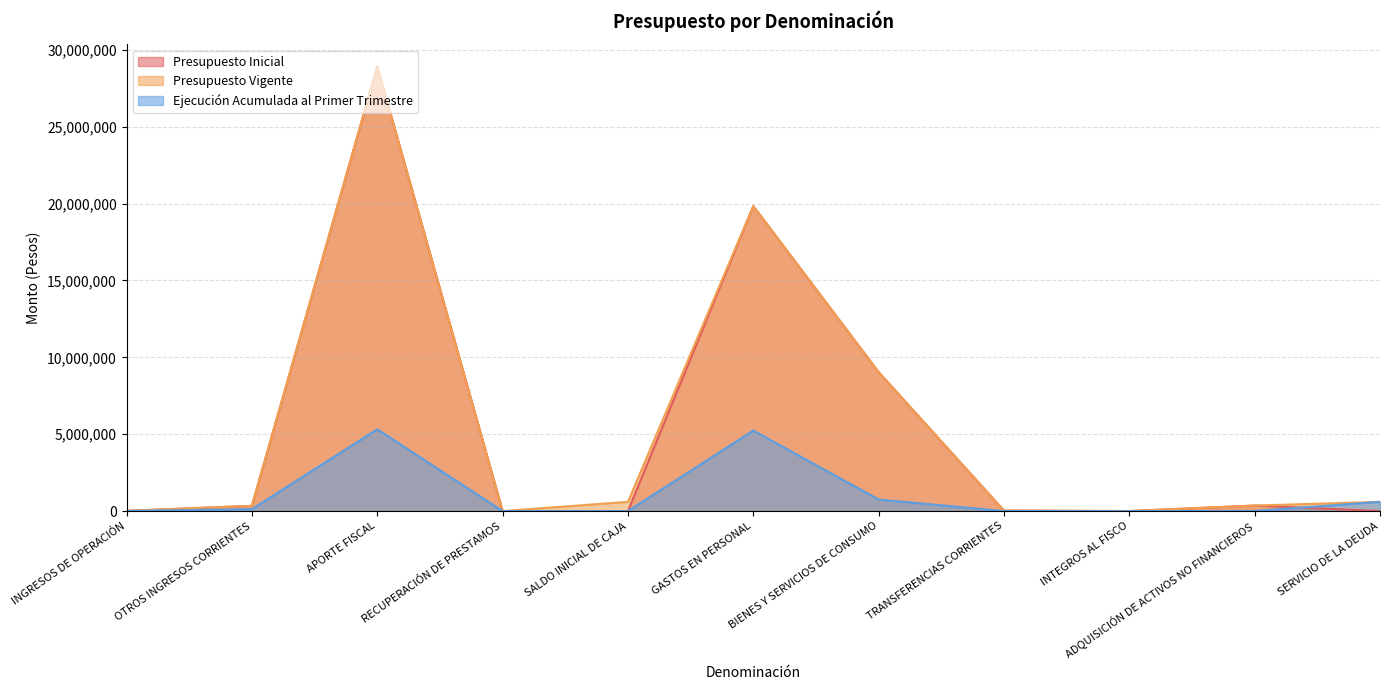

What is the value of the Presupuesto Vigente point at the 7th from the left?

9035662